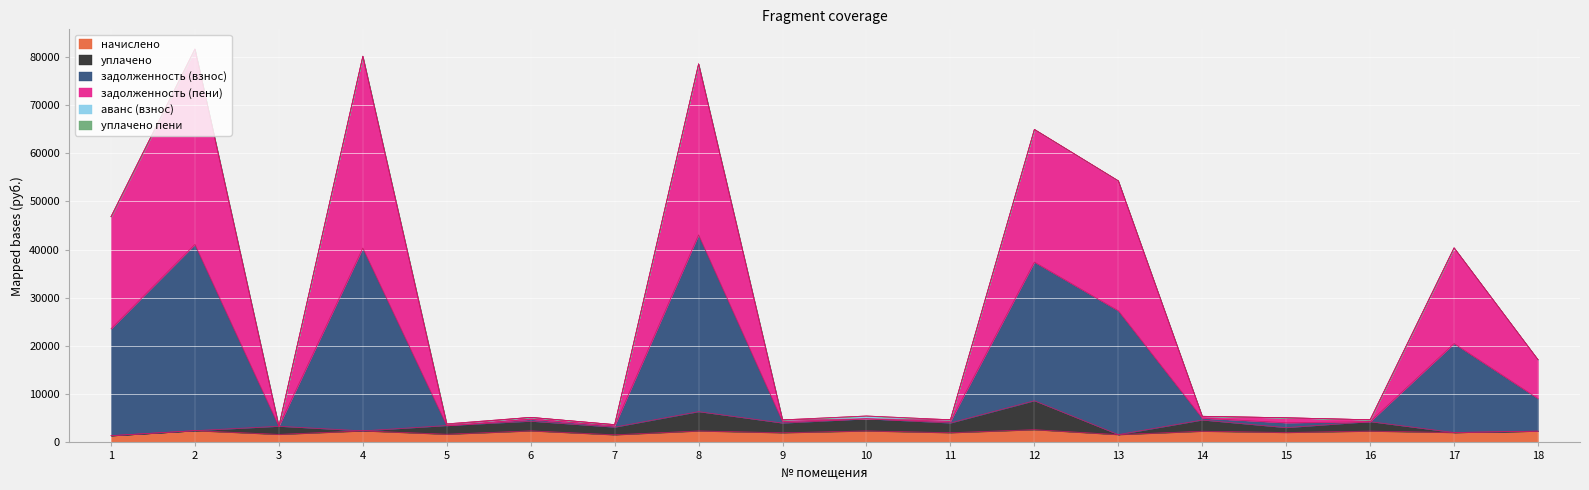

What is the total value across all series at 4?

80094.6